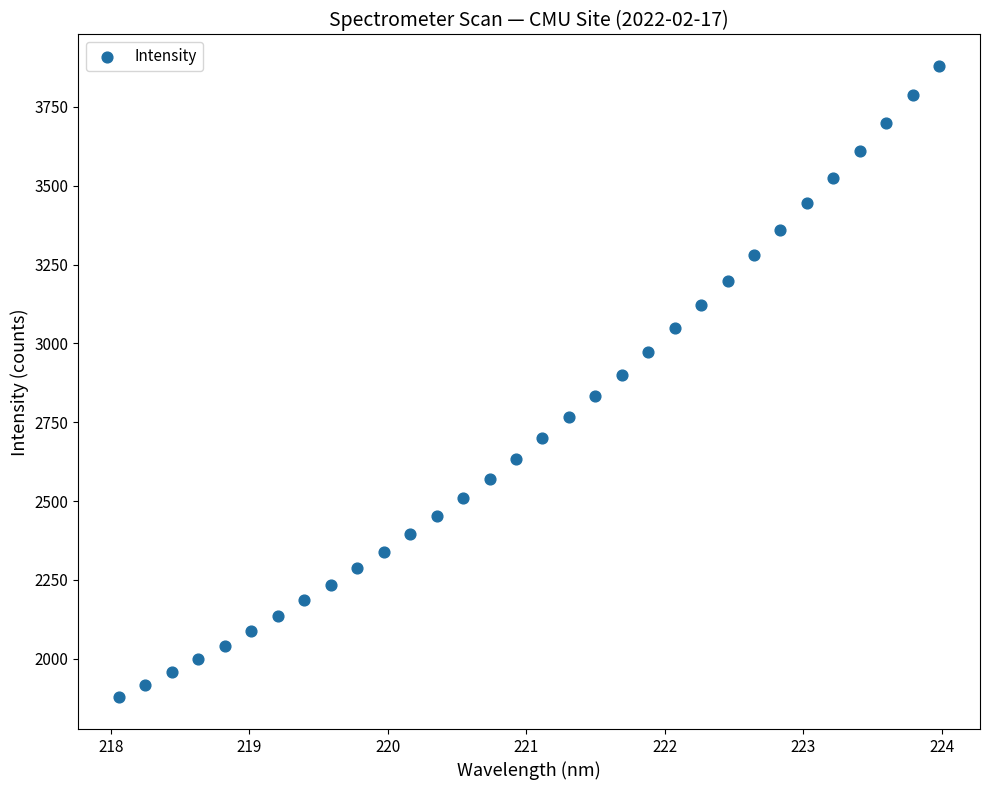

What is the range of X values (max minus min)?

5.9